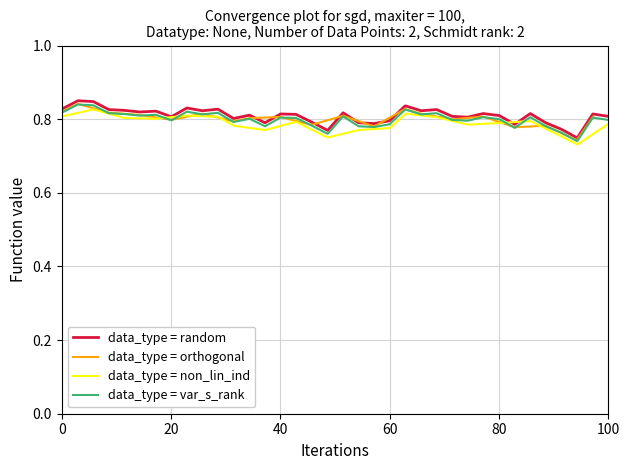

The data_type = random series shows 0.5 at 100. True or false?

False